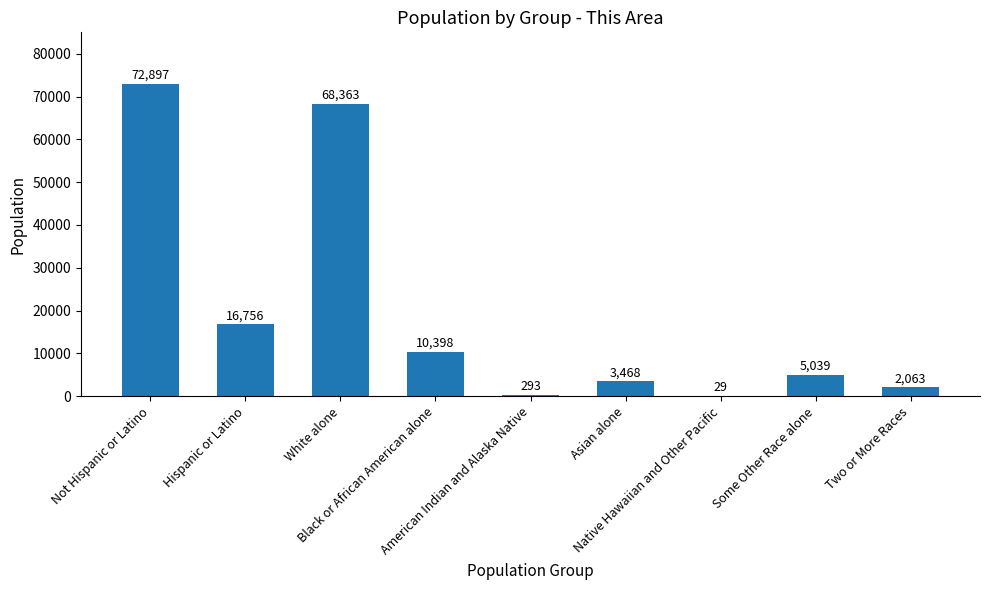

The value at American Indian and Alaska Native is 293. True or false?

True